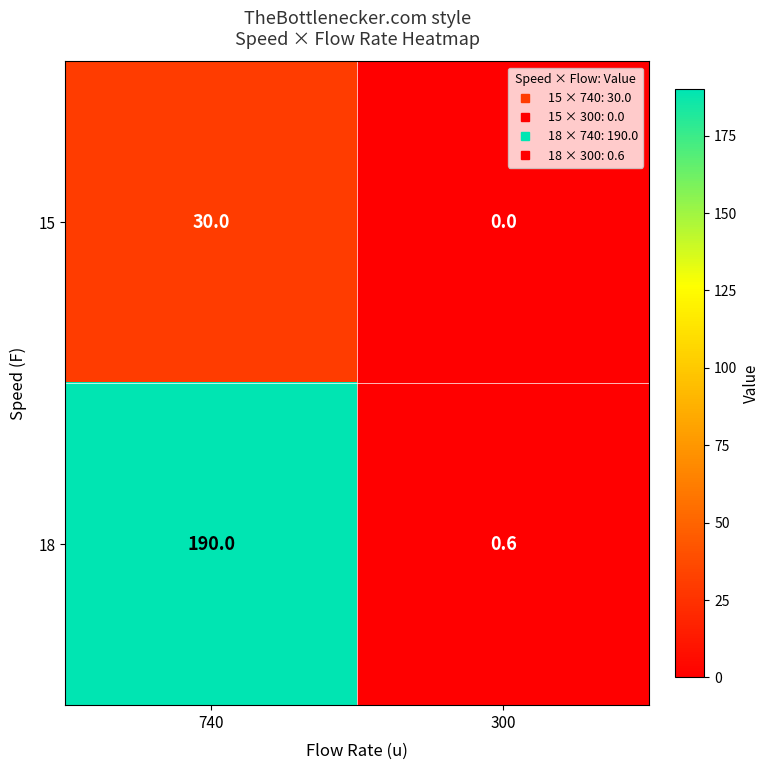

List the series in order of their overall mean, lowest first.

15, 18